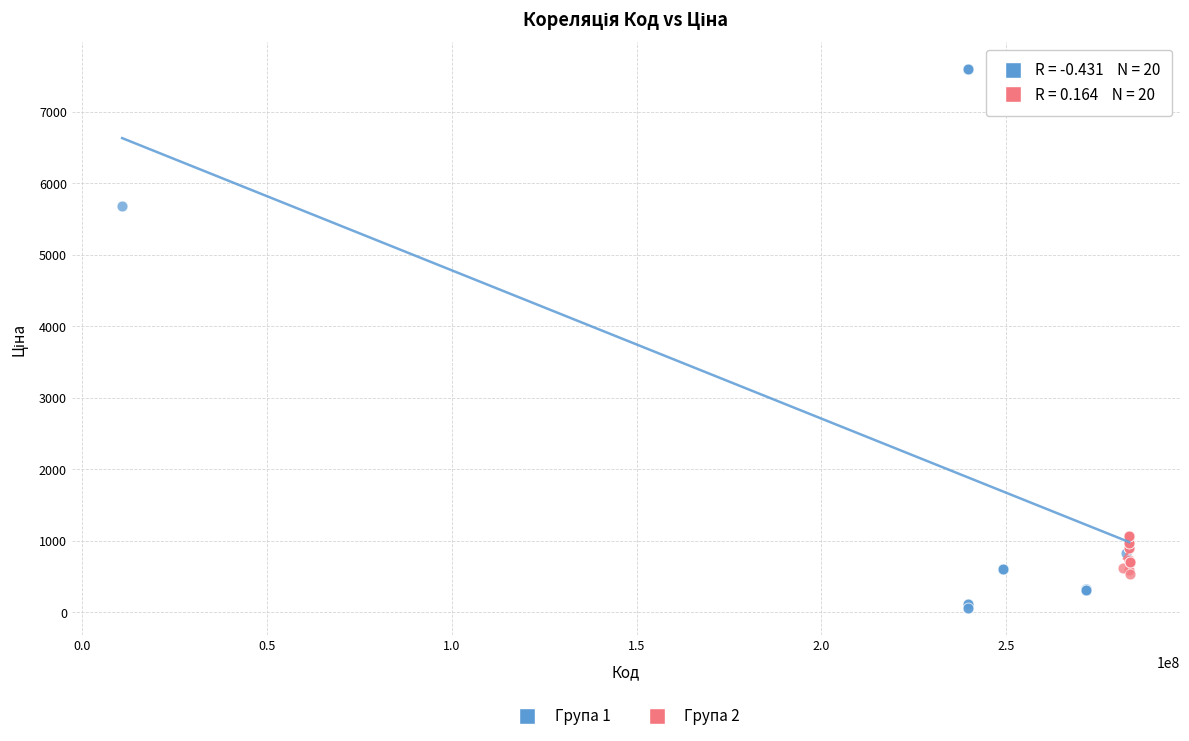

What are all the series names shown in the legend?

Група 1, Група 2